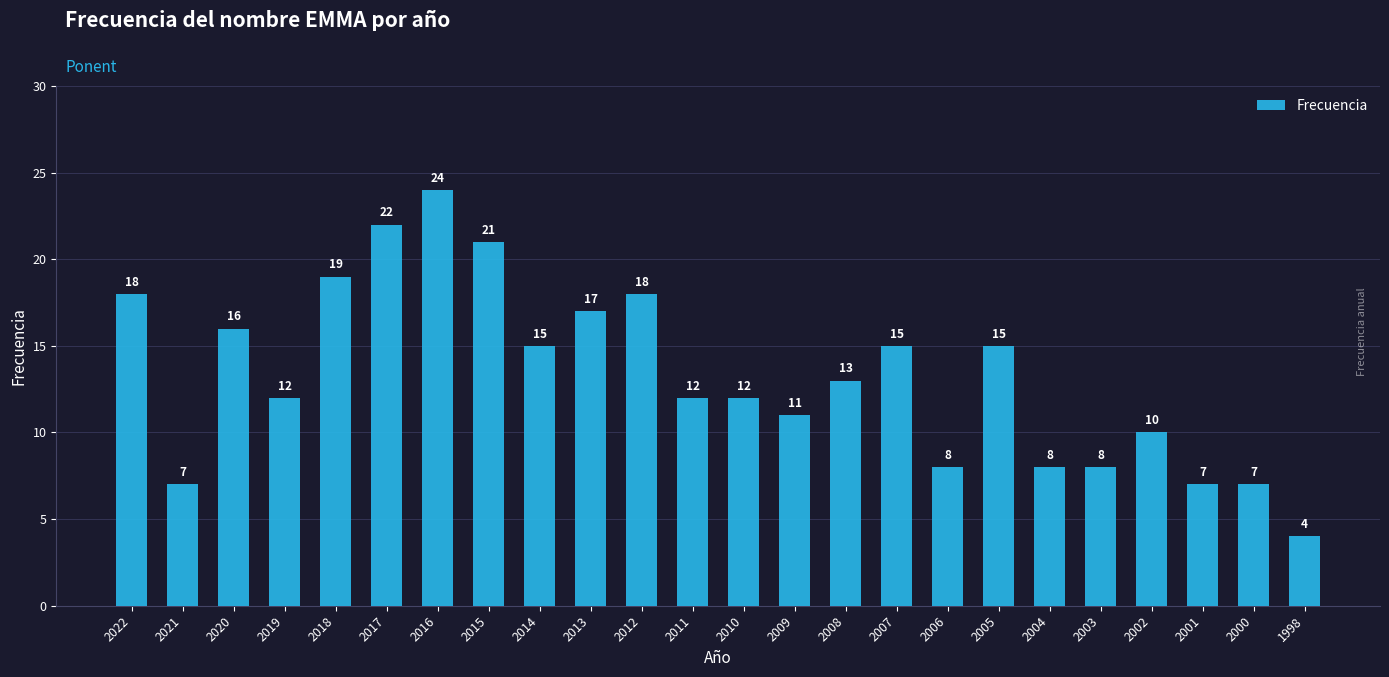

What is the maximum value shown in the chart?

24